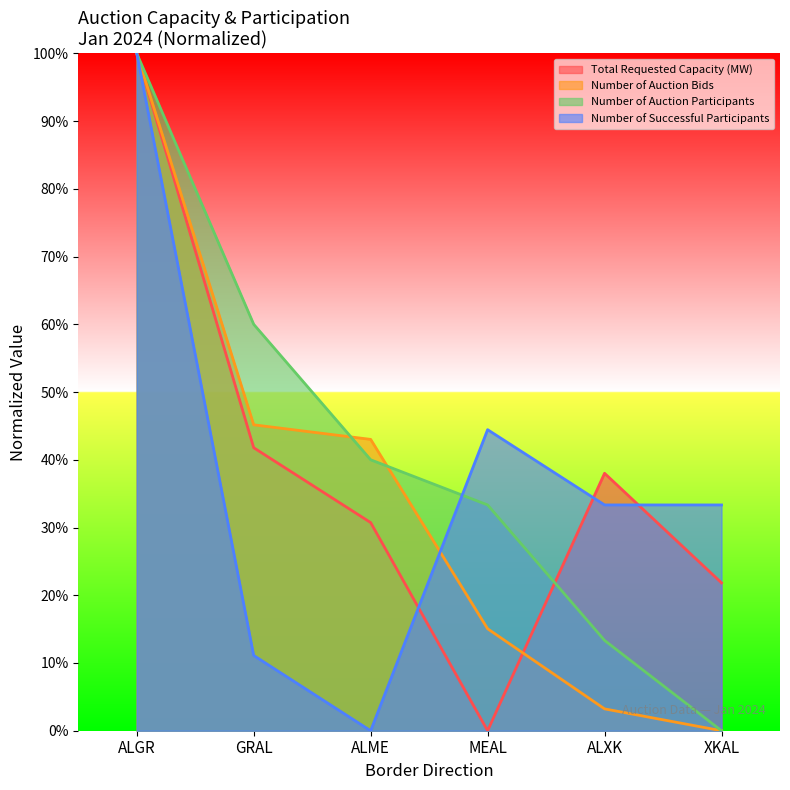

What is the label of the 5th point from the left?

ALXK